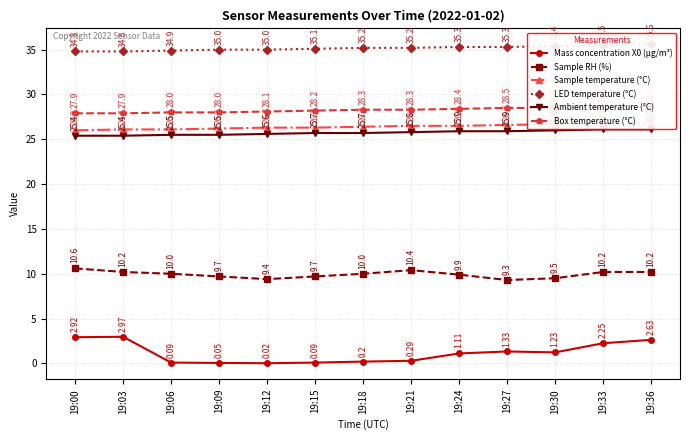

Rank the series at 19:09 from lowest to highest value.

Mass concentration X0 (μg/m³), Sample RH (%), Ambient temperature (°C), Sample temperature (°C), Box temperature (°C), LED temperature (°C)